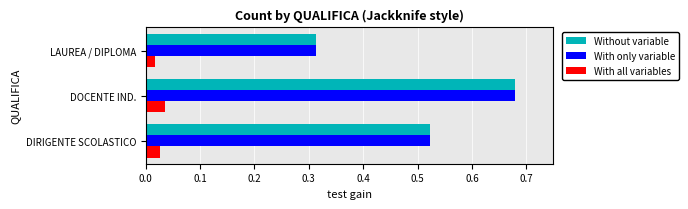

What is the sum of all With only variable values?

1.5